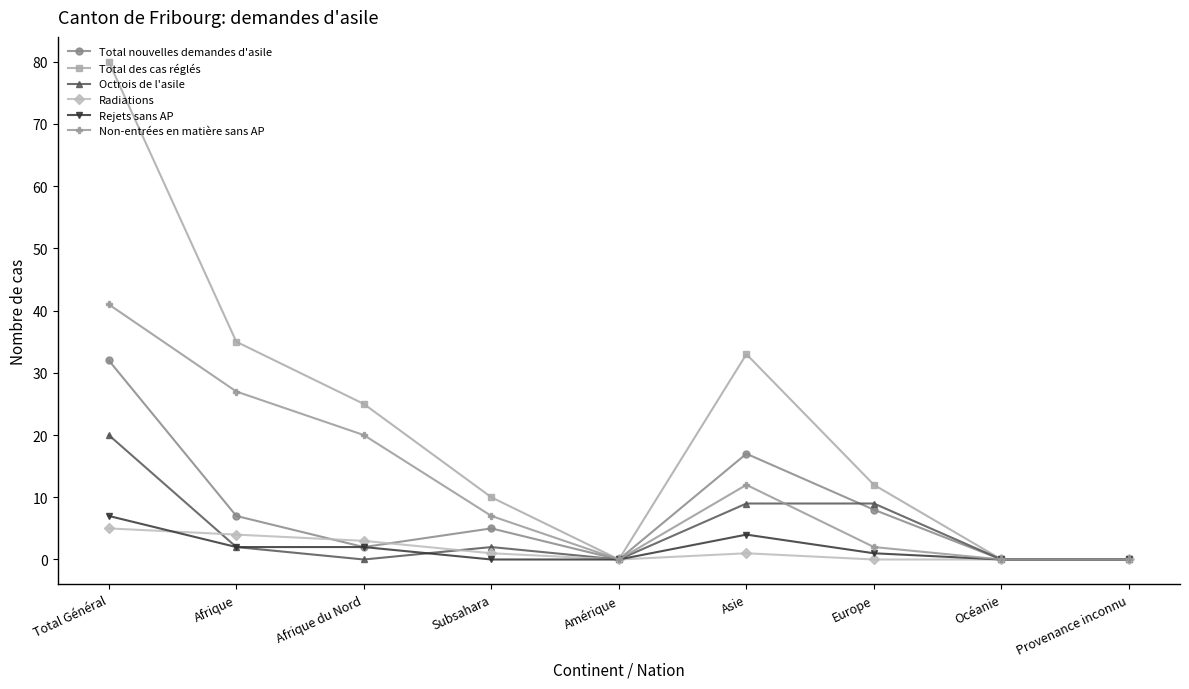

At which label does Radiations reach its peak?

Total Général